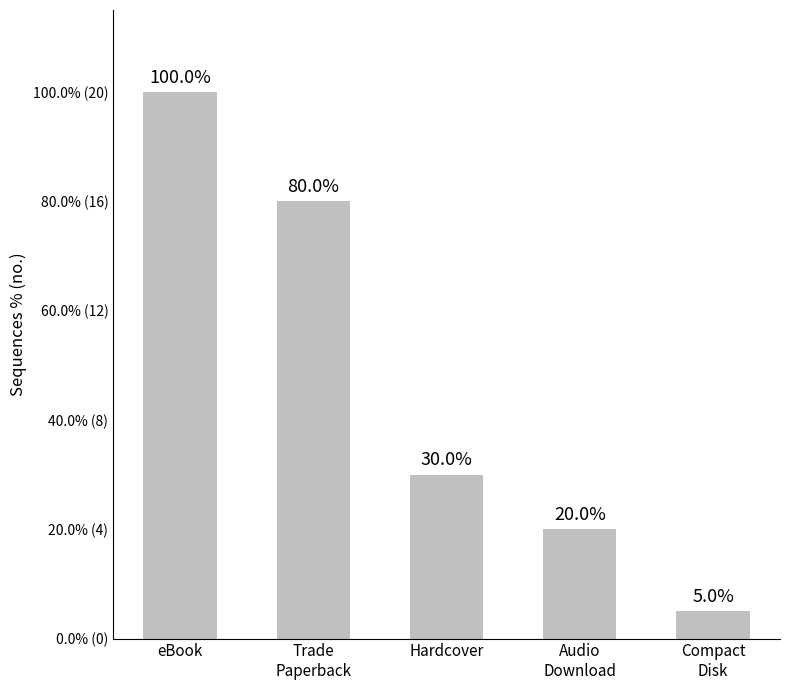

What is the label of the 4th bar from the left?

Audio
Download